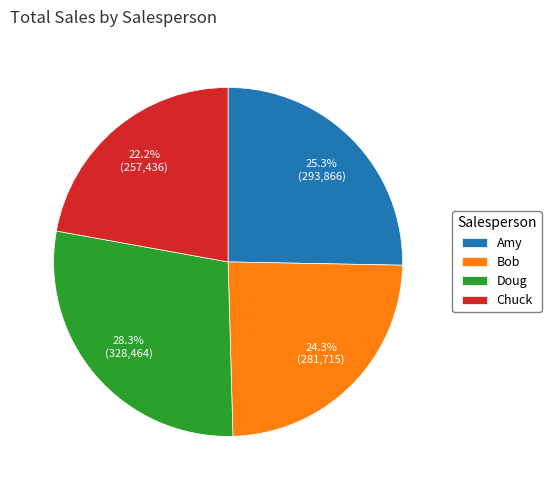

To the nearest percent, what is the difference between the Doug and Amy slice percentages?

3%